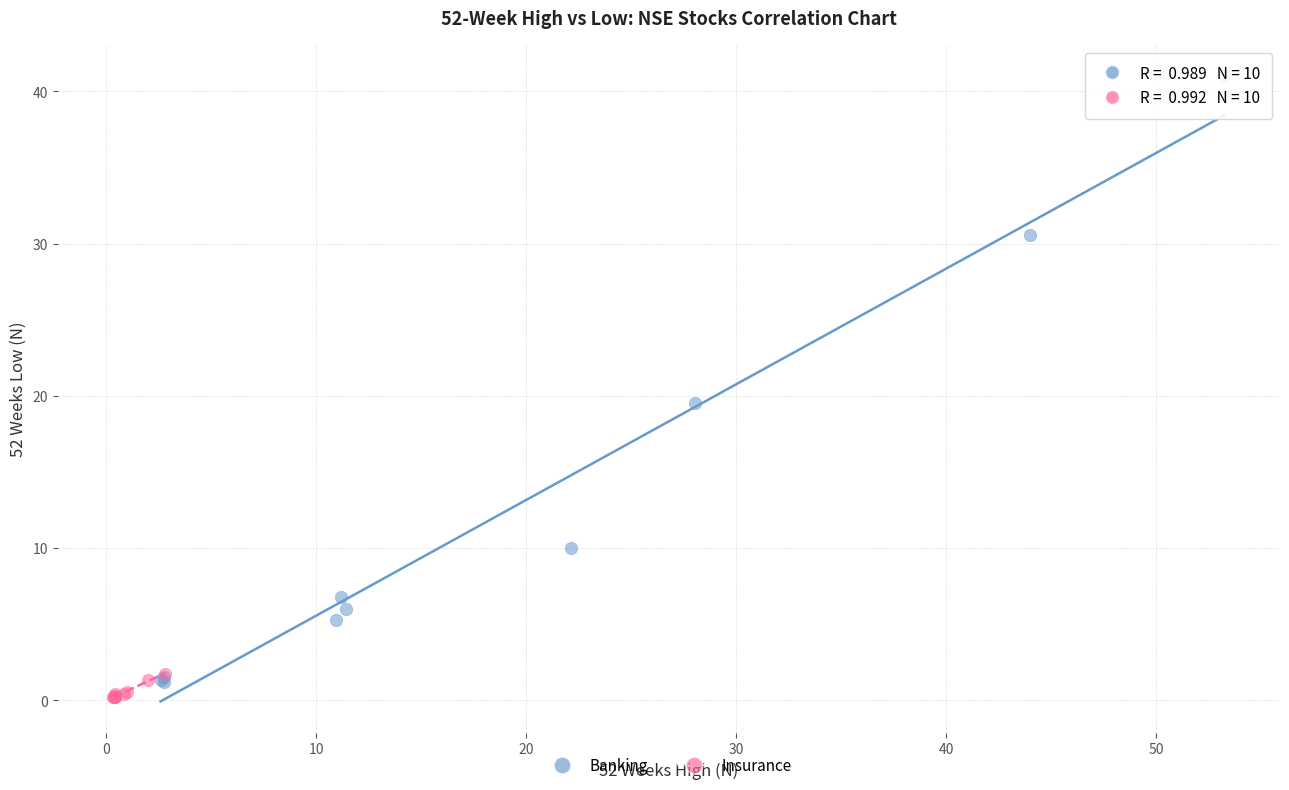

Which series reaches the maximum Y coordinate?

Banking